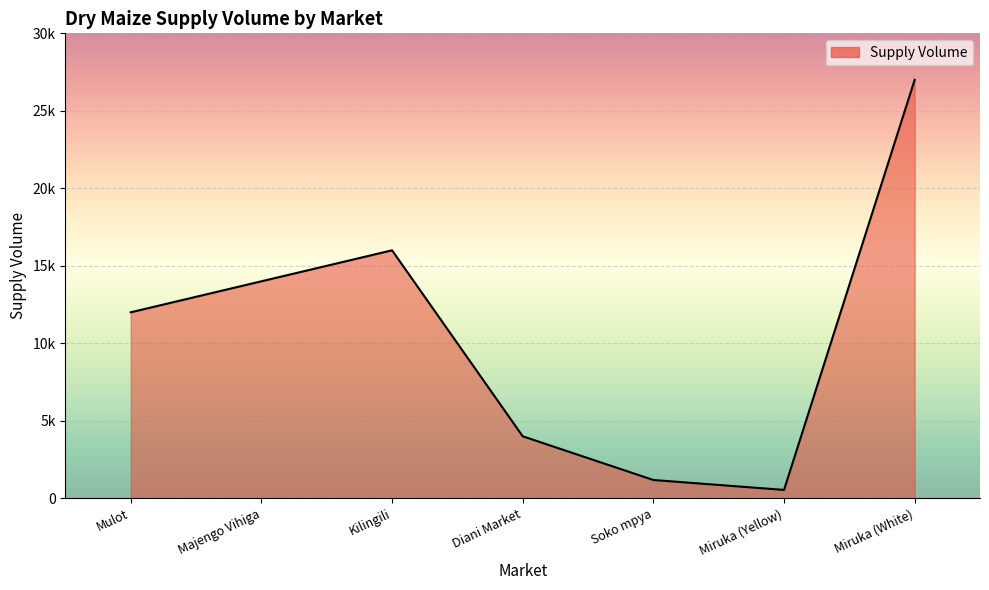

The chart shows a value of 1900 at Diani Market. True or false?

False